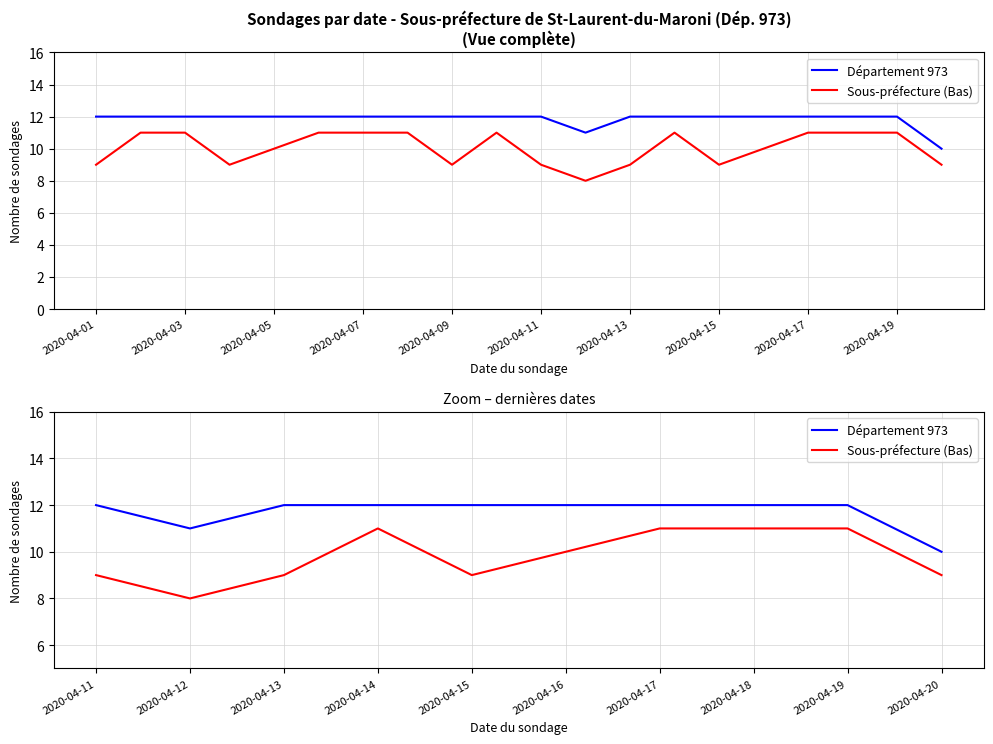

What is the difference between the highest and lowest values at 2020-04-20?

1